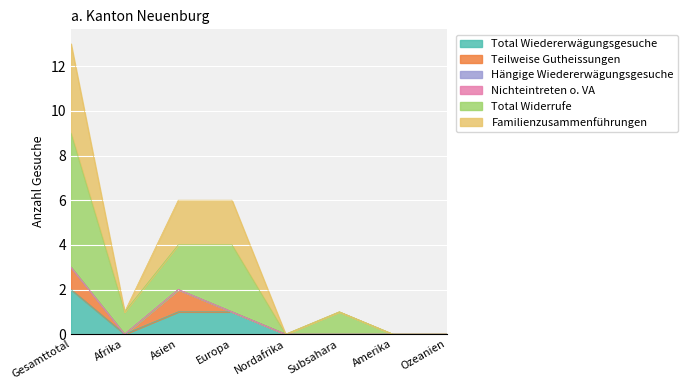

At Nordafrika, list the series in order from largest to smallest.

Total Wiedererwägungsgesuche, Total Widerrufe, Familienzusammenführungen